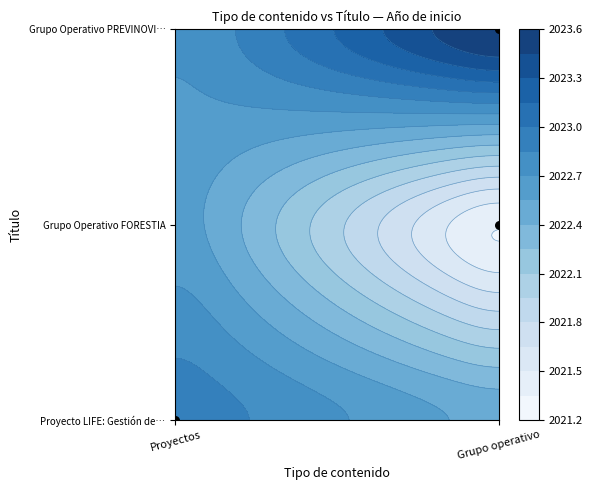

Which series has the widest spread of values?

Grupo Operativo PREVINOVIC